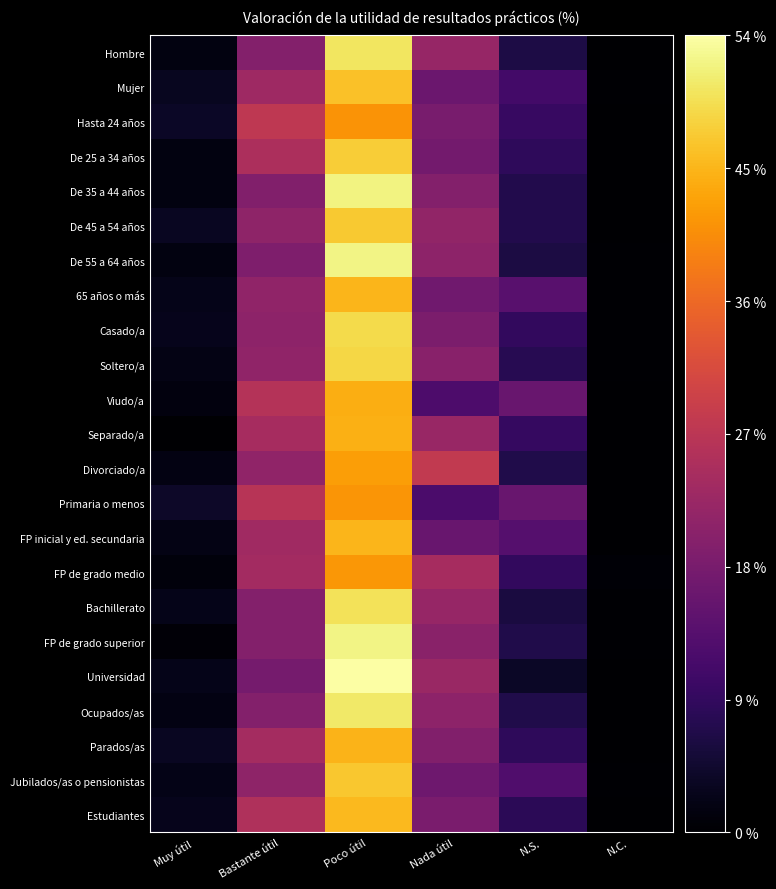

Which series has the widest spread of values?

Universidad